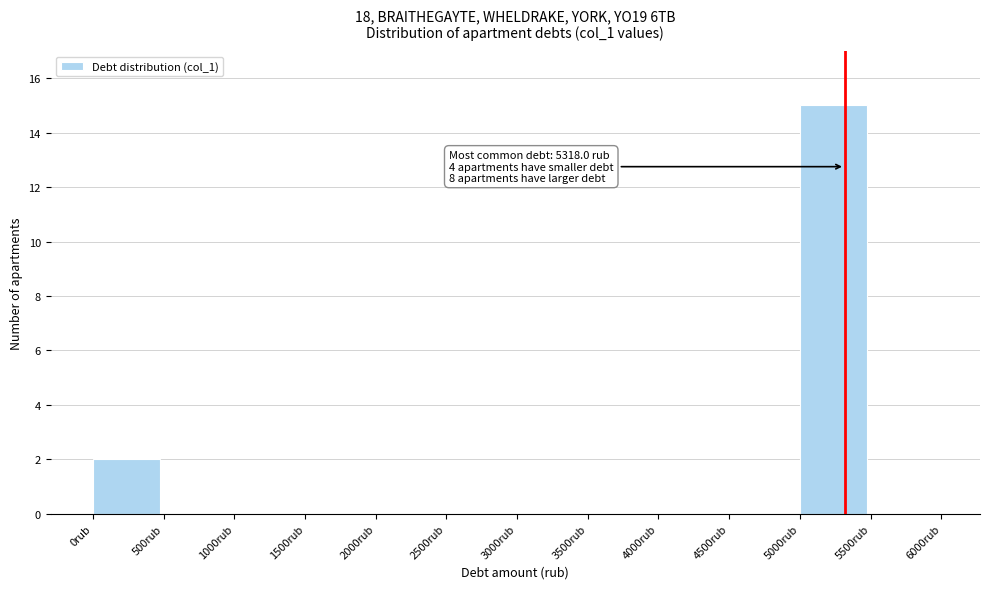

Over which range of the x-axis is the bar tallest?

5000 to 5500